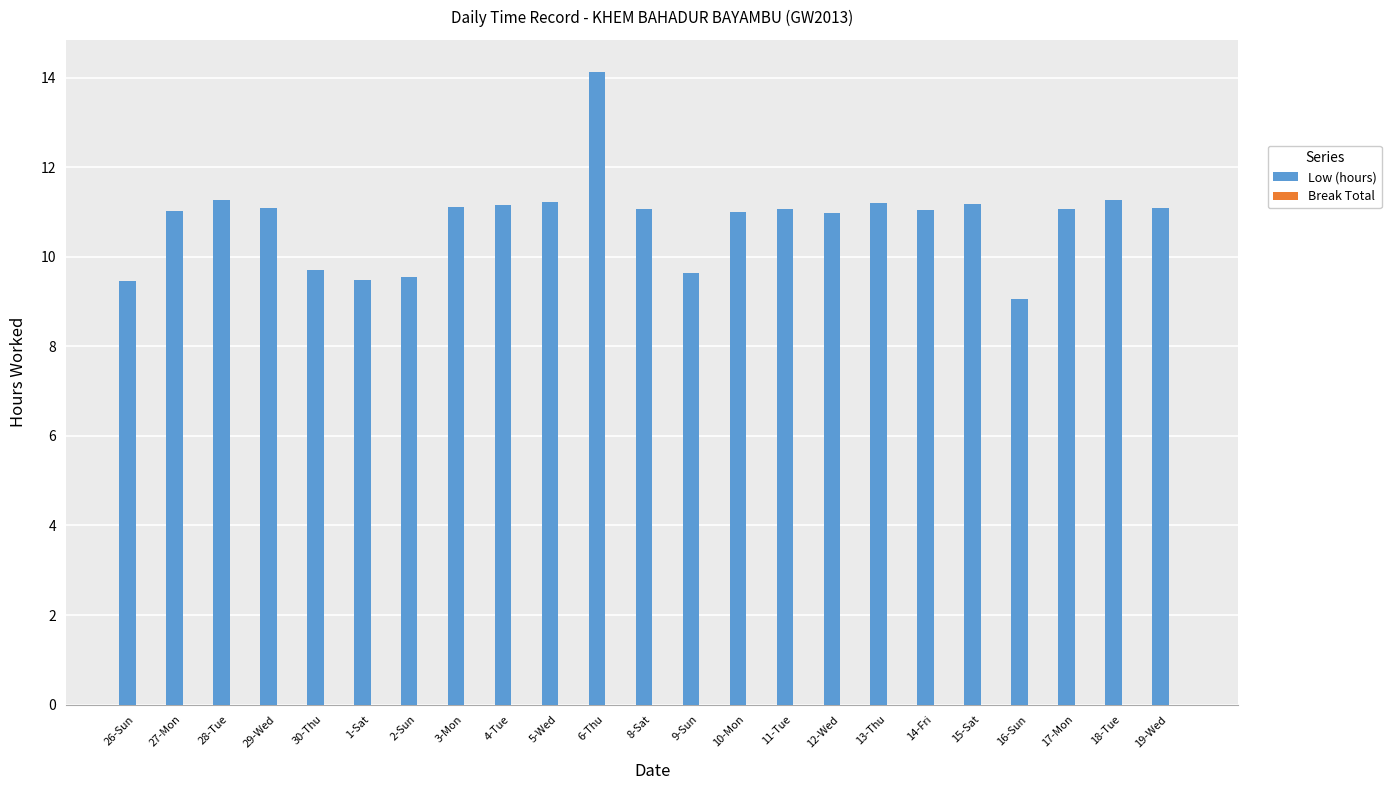

The chart shows a value of 9.1 at 16-Sun. True or false?

True